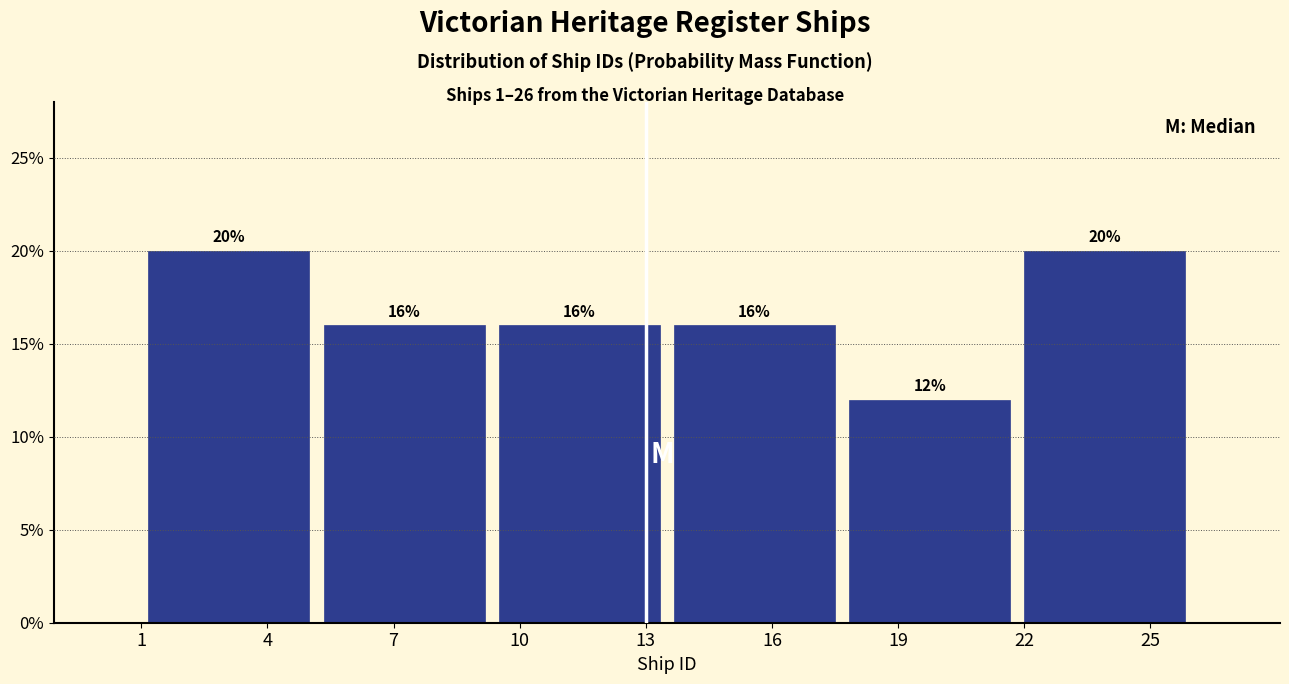

Reading left to right, transcribe this chart: for each bar, give the range it covers on the x-axis and its height. The bar edges are not printed on the chart, so give them approximately, as read against the axis.

1.0 to 5.0: 20
5.0 to 9.5: 16
9.5 to 13.5: 16
13.5 to 17.5: 16
17.5 to 22.0: 12
22.0 to 26.0: 20